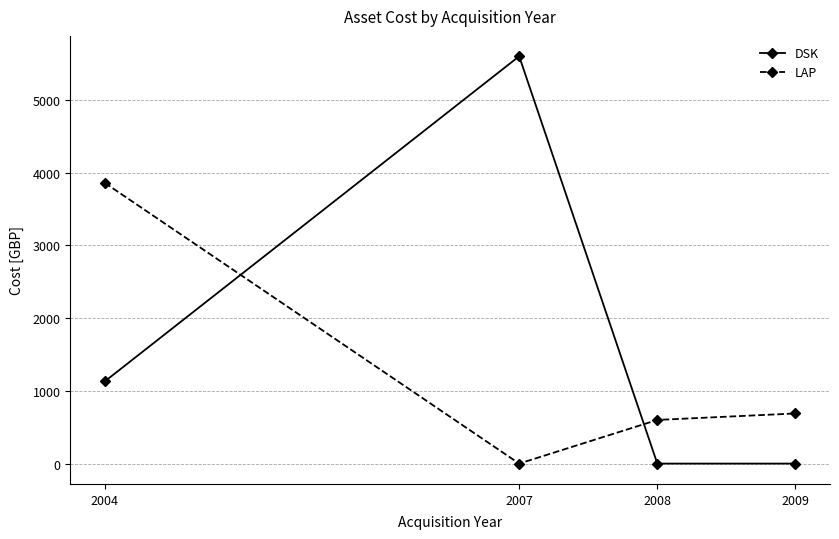

What is the average value of the DSK series?

1682